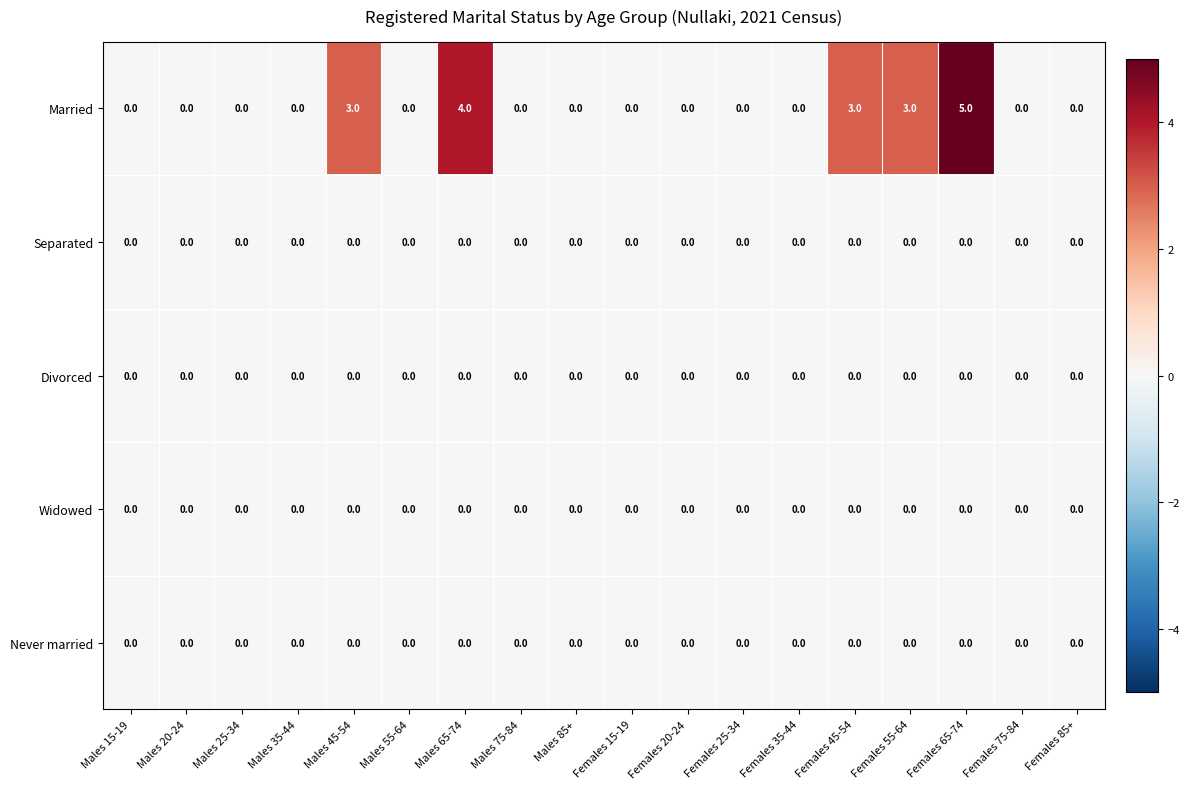

What is the total value across all series at Females 45-54?

3